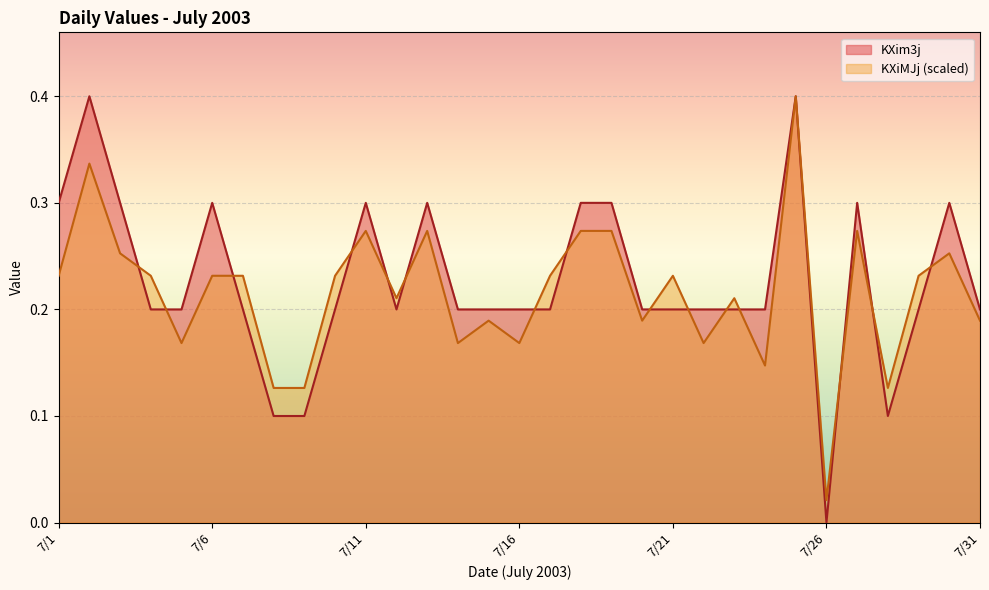

Is the value of KXim3j at 2003/7/2 greater than the value of KXiMJj at 2003/7/29?

Yes